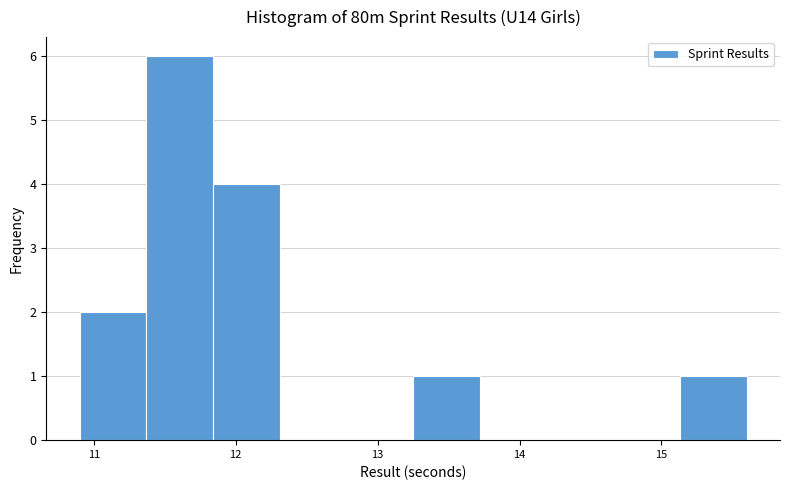

Reading left to right, transcribe this chart: for each bar, give the range it covers on the x-axis and its height. Neither the bar edges nor the heights are printed on the chart, so give them approximately, as read against the axes.

10.90 to 11.37: 2
11.37 to 11.84: 6
11.84 to 12.31: 4
12.31 to 12.78: 0
12.78 to 13.25: 0
13.25 to 13.72: 1
13.72 to 14.19: 0
14.19 to 14.66: 0
14.66 to 15.13: 0
15.13 to 15.60: 1